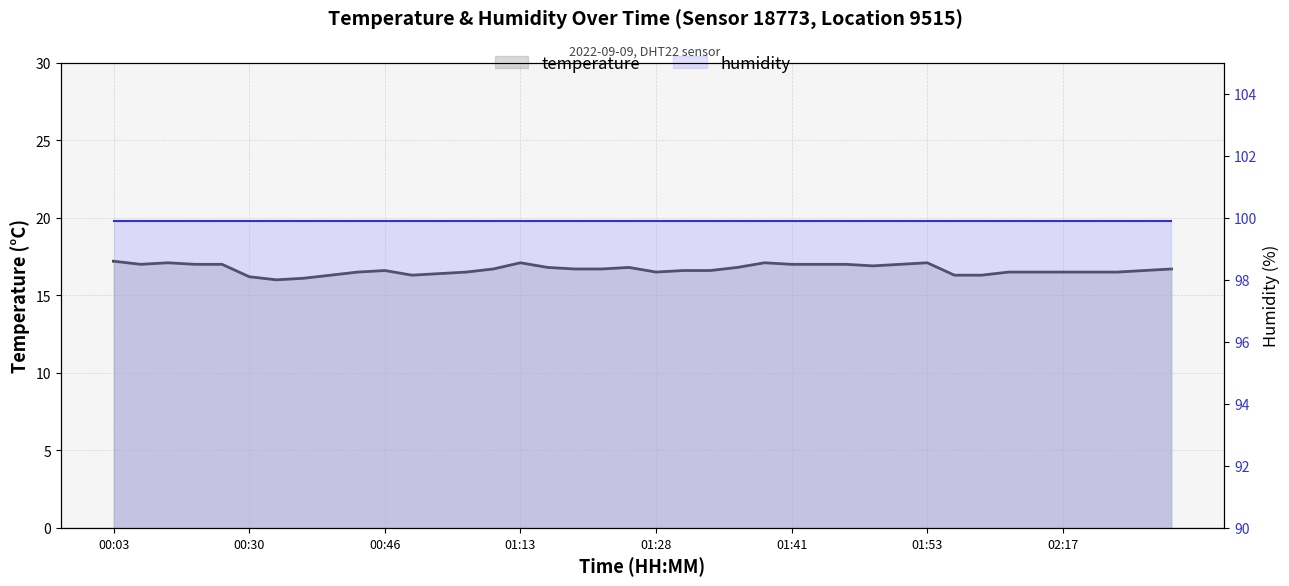

What is the value of the humidity point at the 37th from the left?

99.9